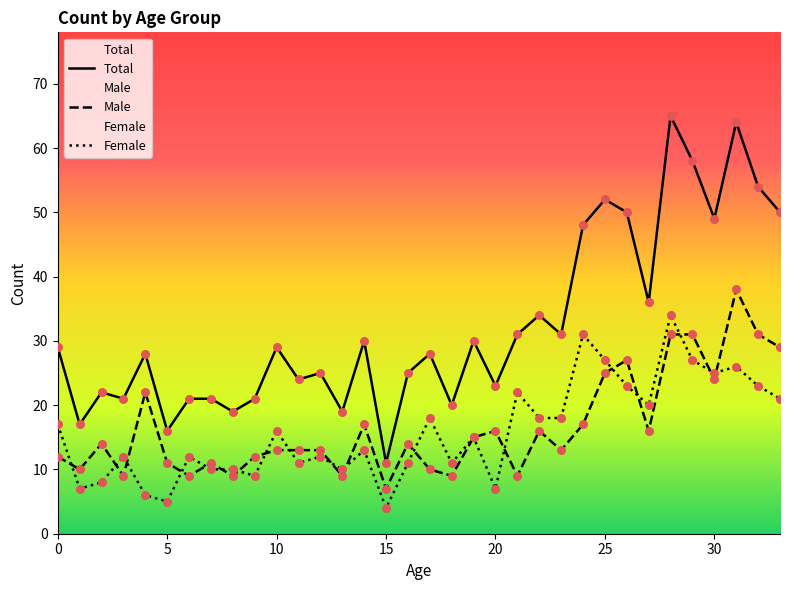

Which series has the largest total across all categories?

Total